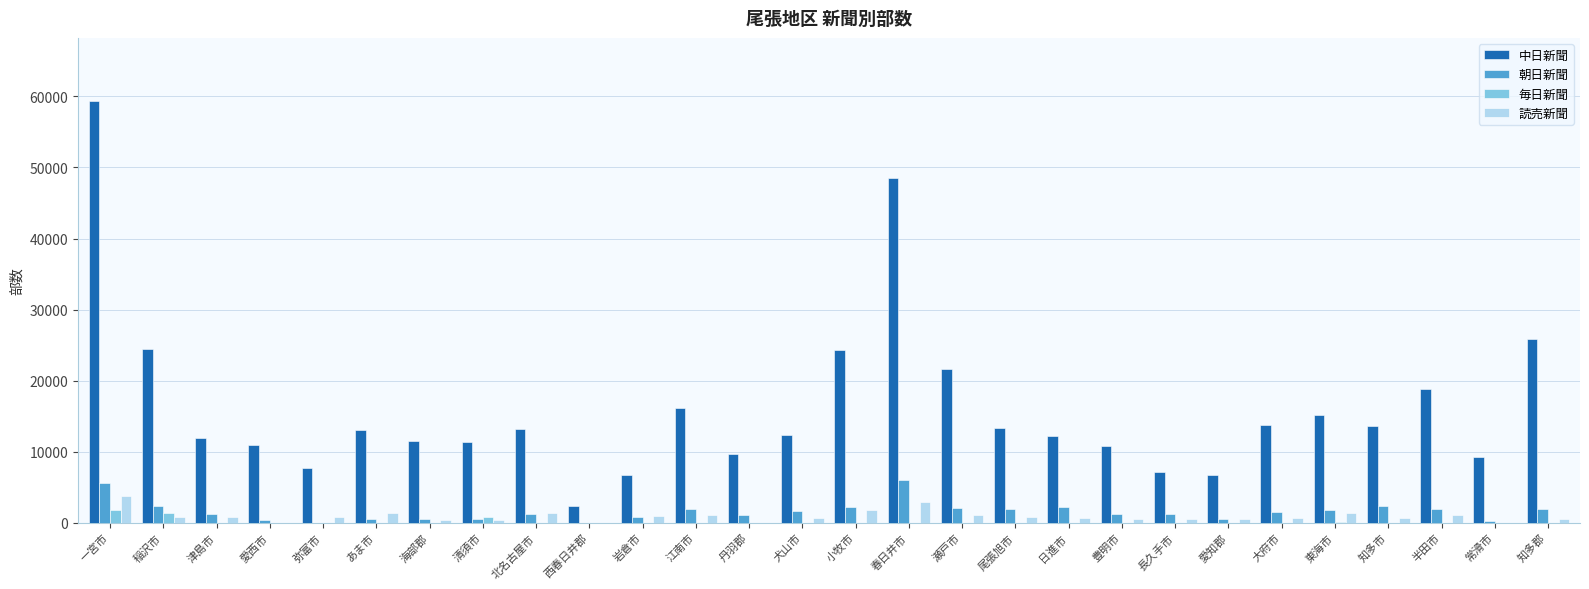

What is the greatest value displayed?

59350